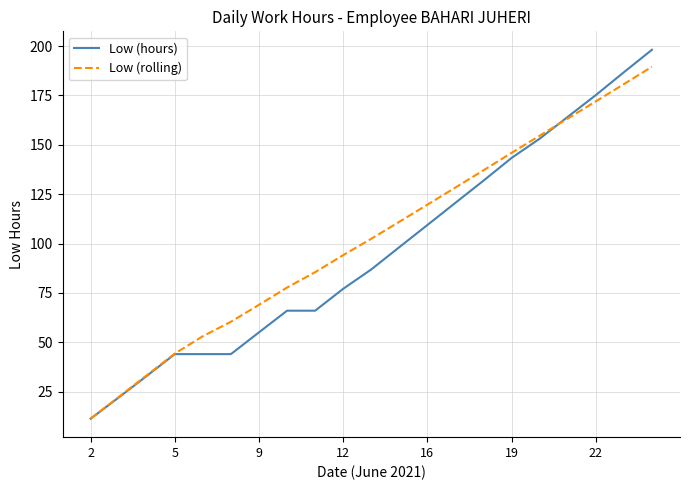

List the series in order of their peak value, lowest first.

Low (rolling), Low (hours)